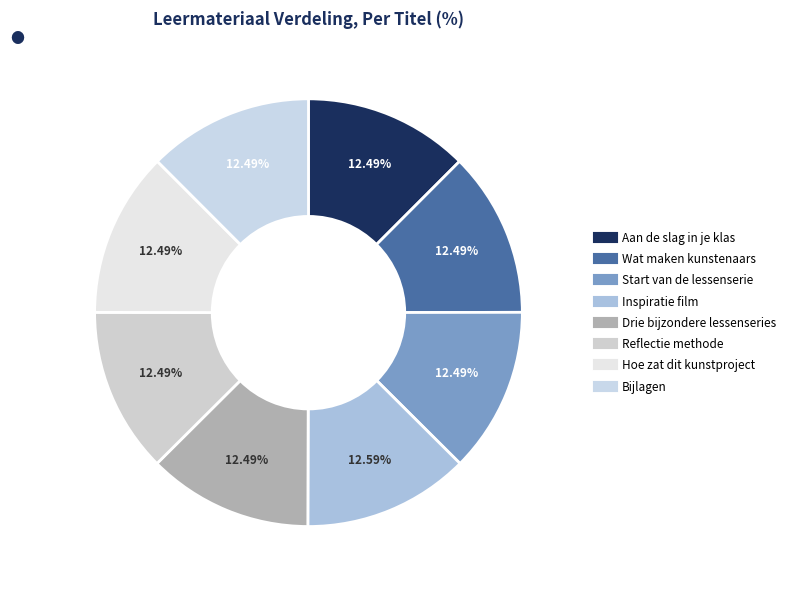

How many segments does this pie chart have?

8